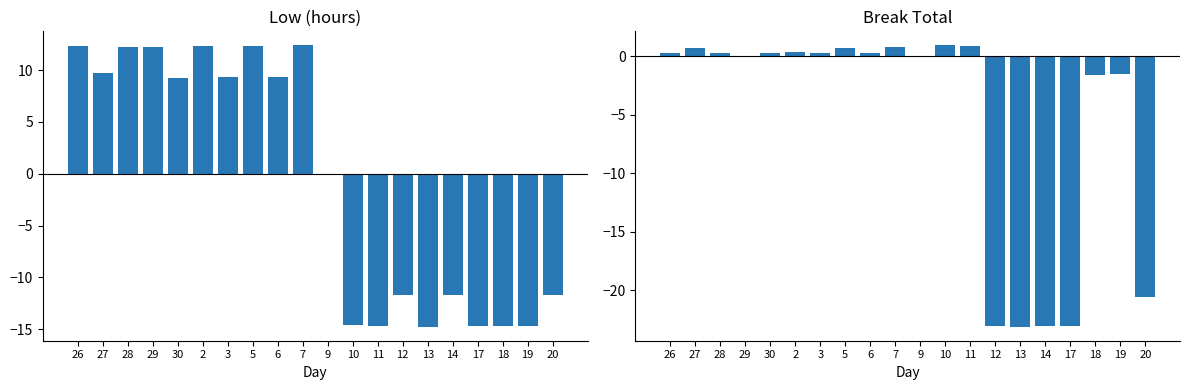

At 20, list the series in order from largest to smallest.

Low, Break Total